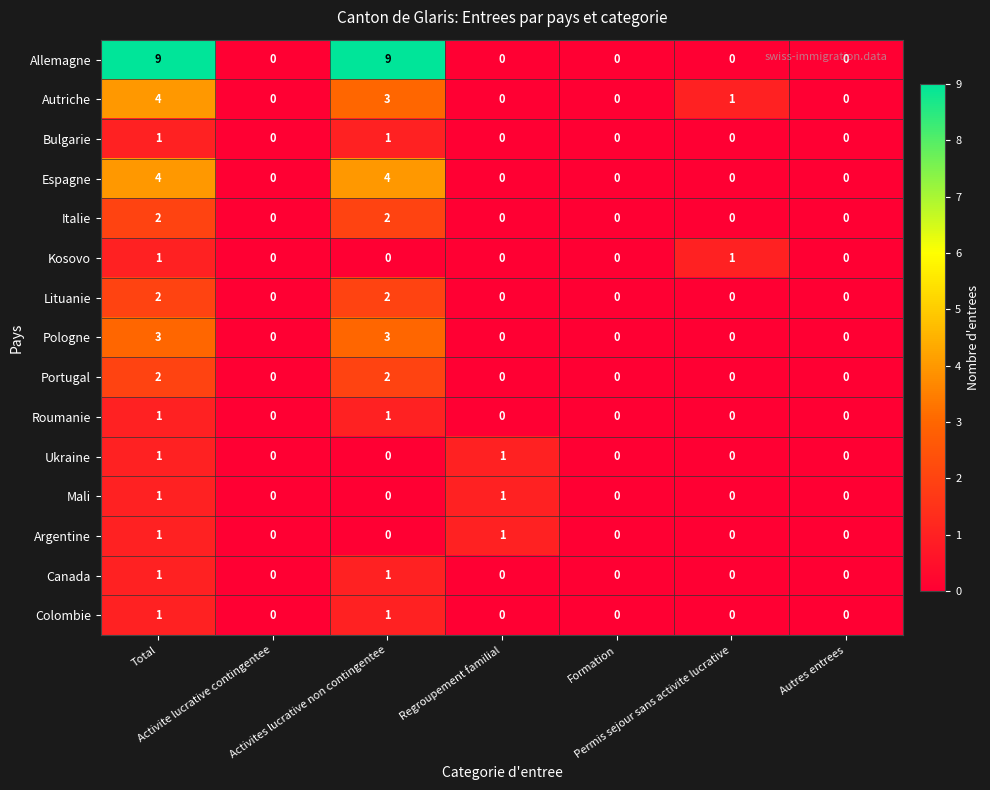

What is the maximum value for Pologne?

3